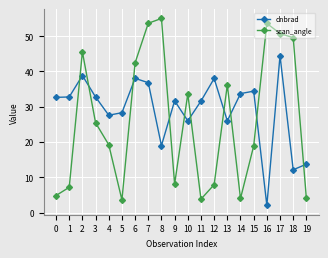

How many distinct data groups are displayed?

2